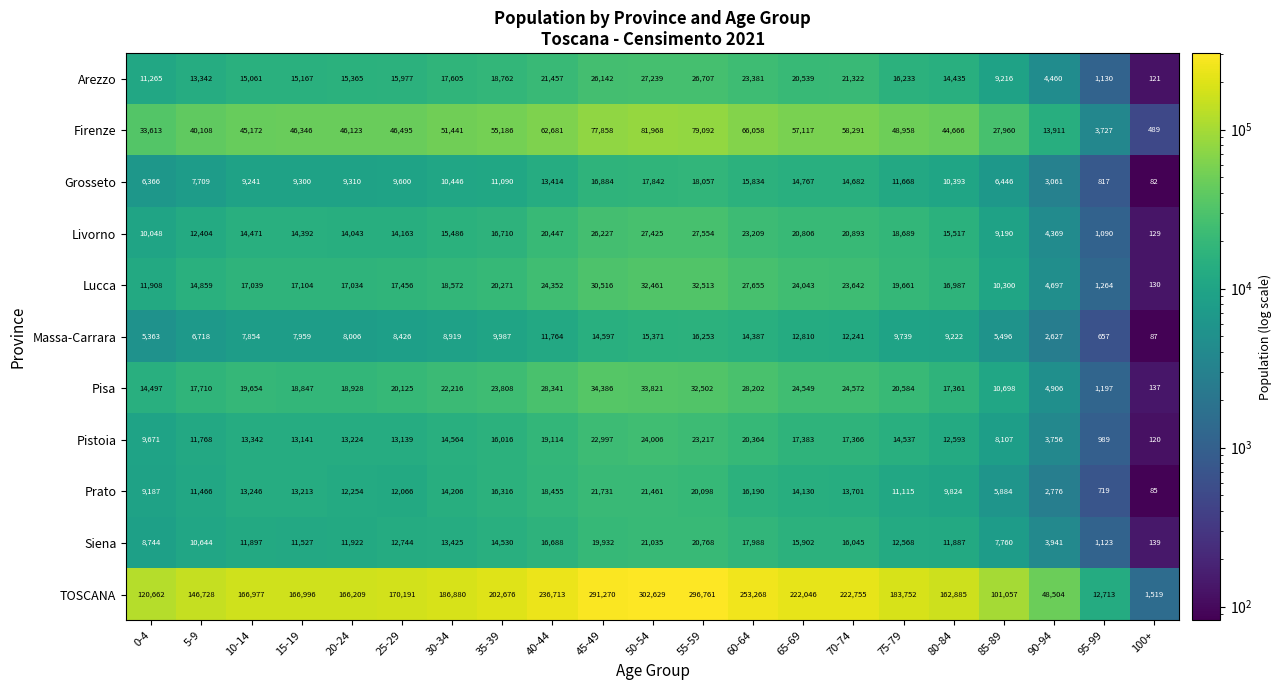

What is the sum of all Pistoia values?

289414